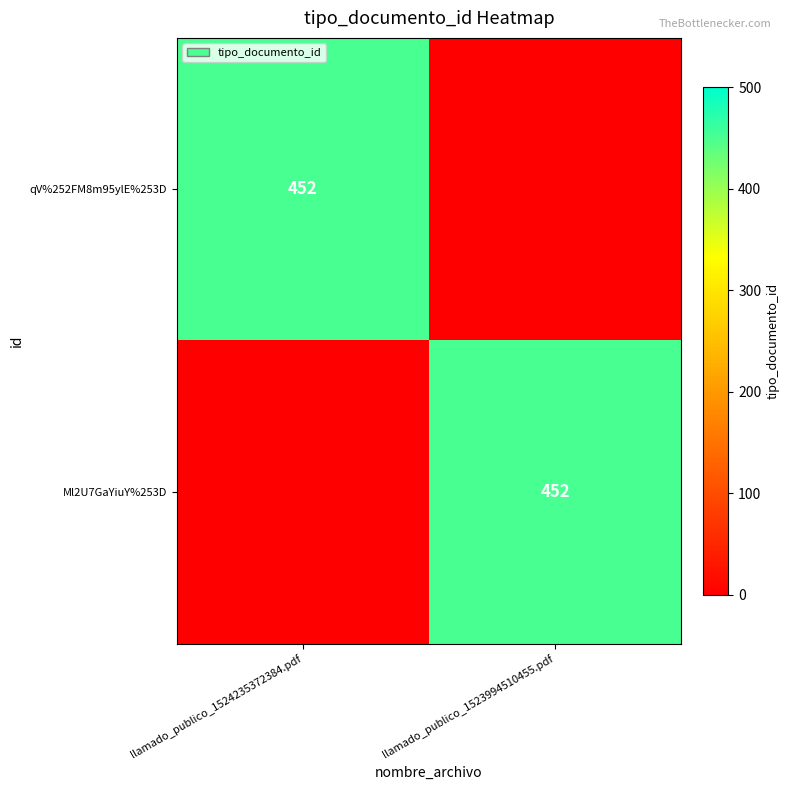

Is it true that qV%252FM8m95ylE%253D equals 663 at llamado_publico_1524235372384.pdf?

False